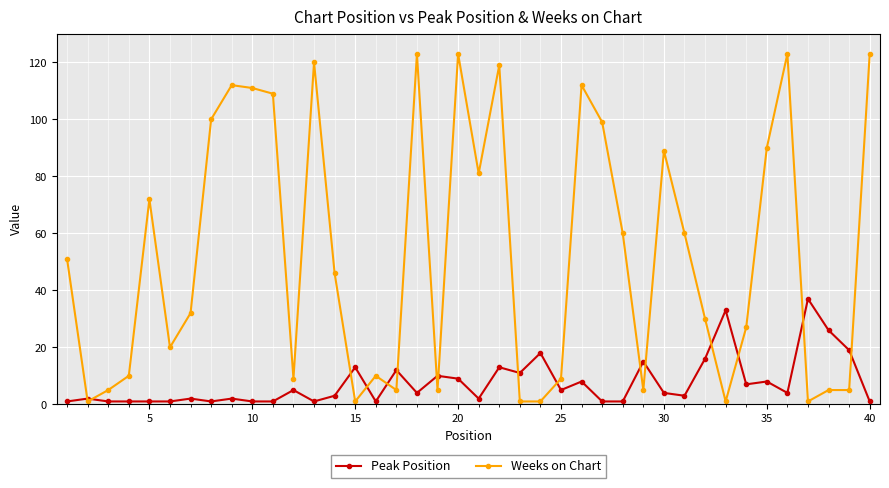

True or false: Peak Position has more than 0 points higher than both neighbors.

True